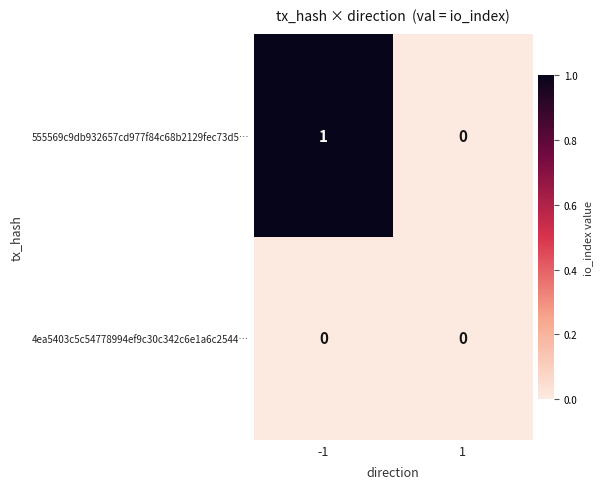

At which category is the sum across all series the highest?

-1